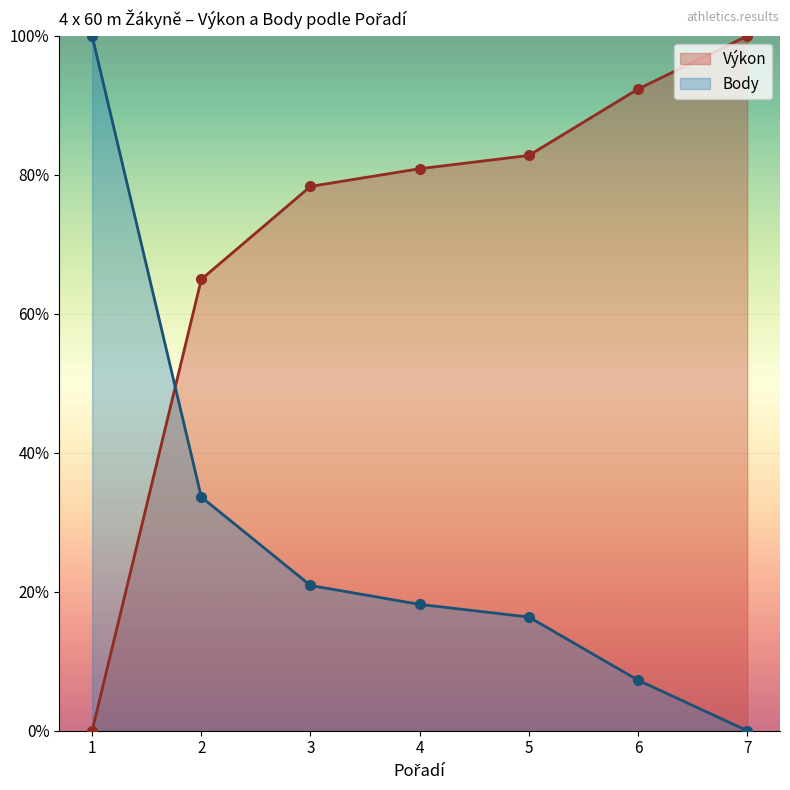

Between 3 and 6, which is larger?

6